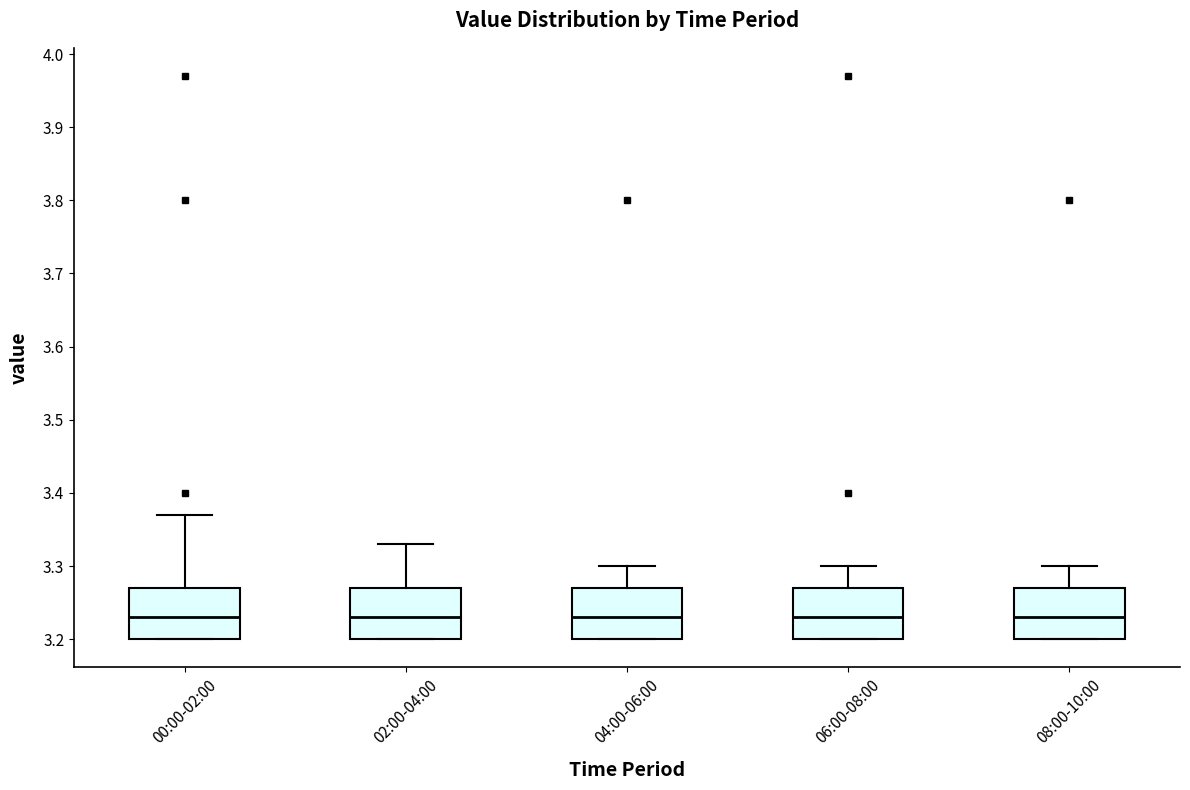

Where is the upper edge of the box for 04:00-06:00 on the y-axis? The values are not printed on the chart, so give them approximately, as read against the axis.

3.27